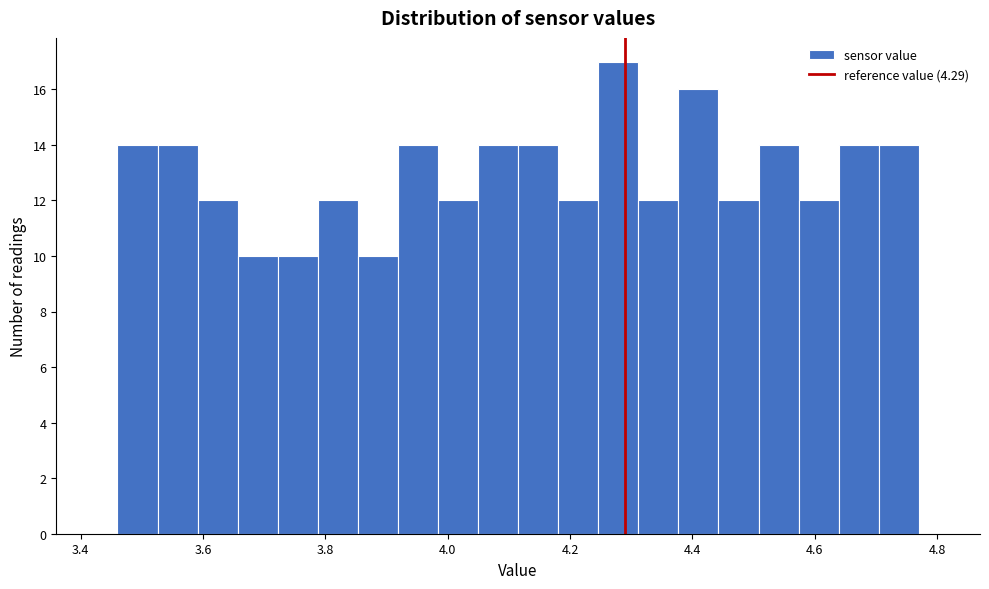

Read against the x-axis, roughly where is the centre of the tallest bar?

4.28